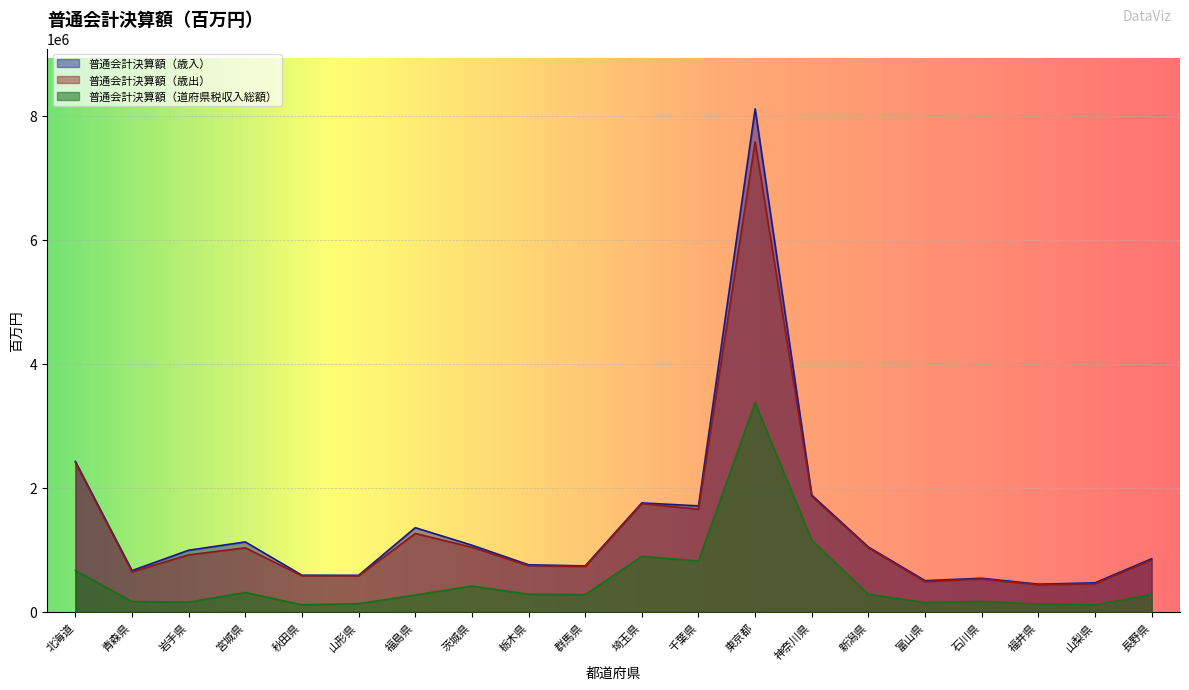

True or false: 普通会計決算額（道府県税収入総額） and 普通会計決算額（歳出） intersect in this chart.

False